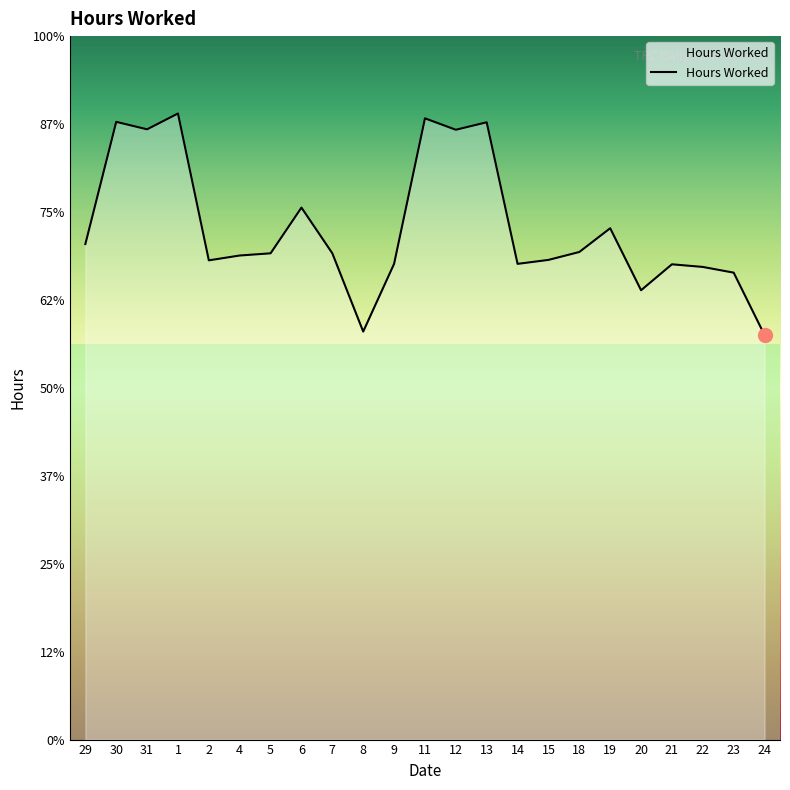

Between 30 and 4, which is larger?

30